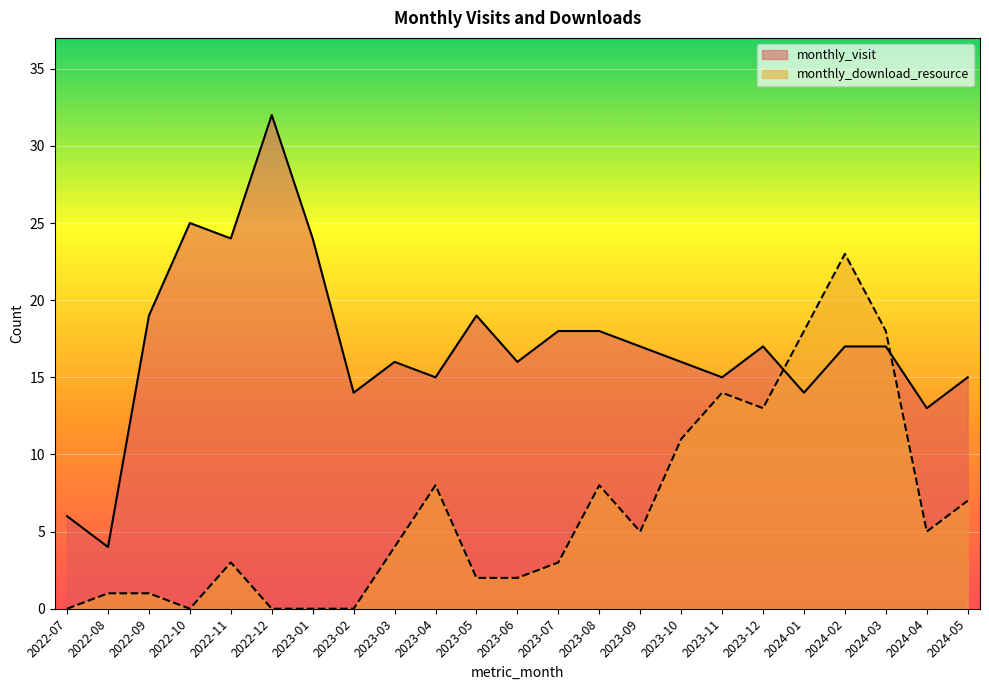

Between which two adjacent categories do monthly_download_resource and monthly_visit first intersect?

2023-12 and 2024-01